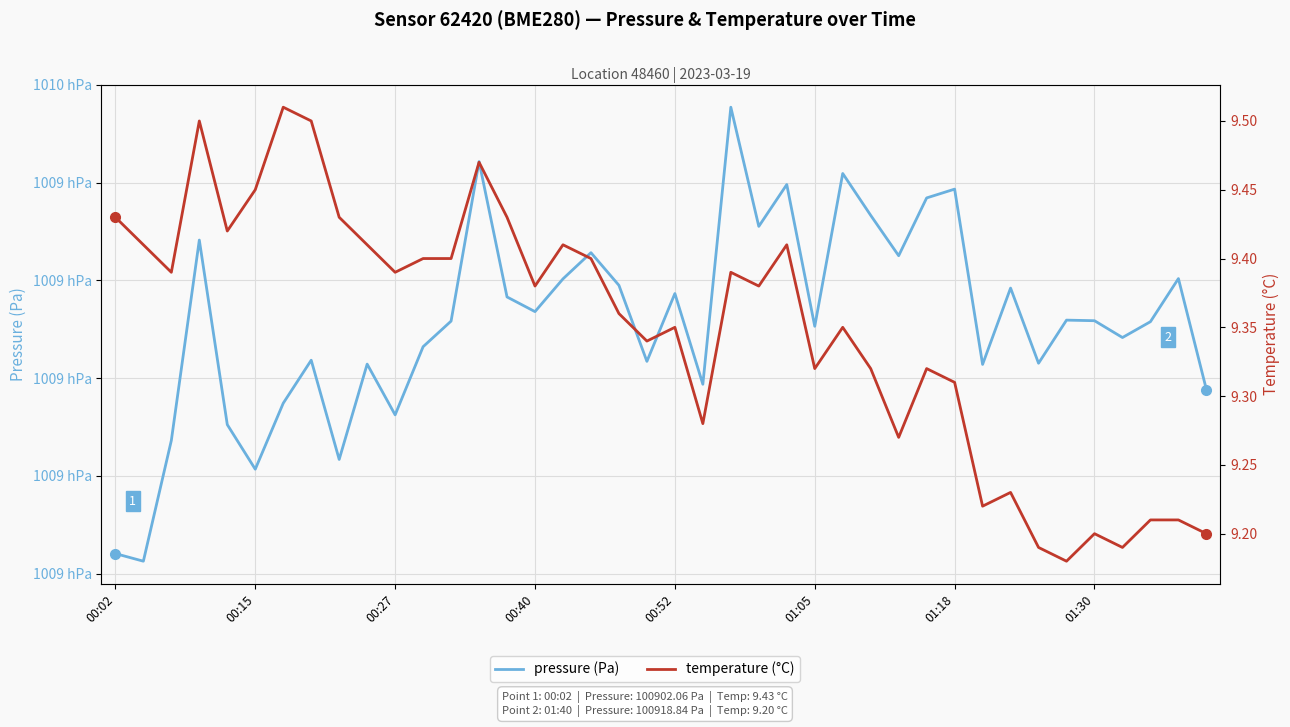

The temperature (°C) series shows 12.9 at 13. True or false?

False